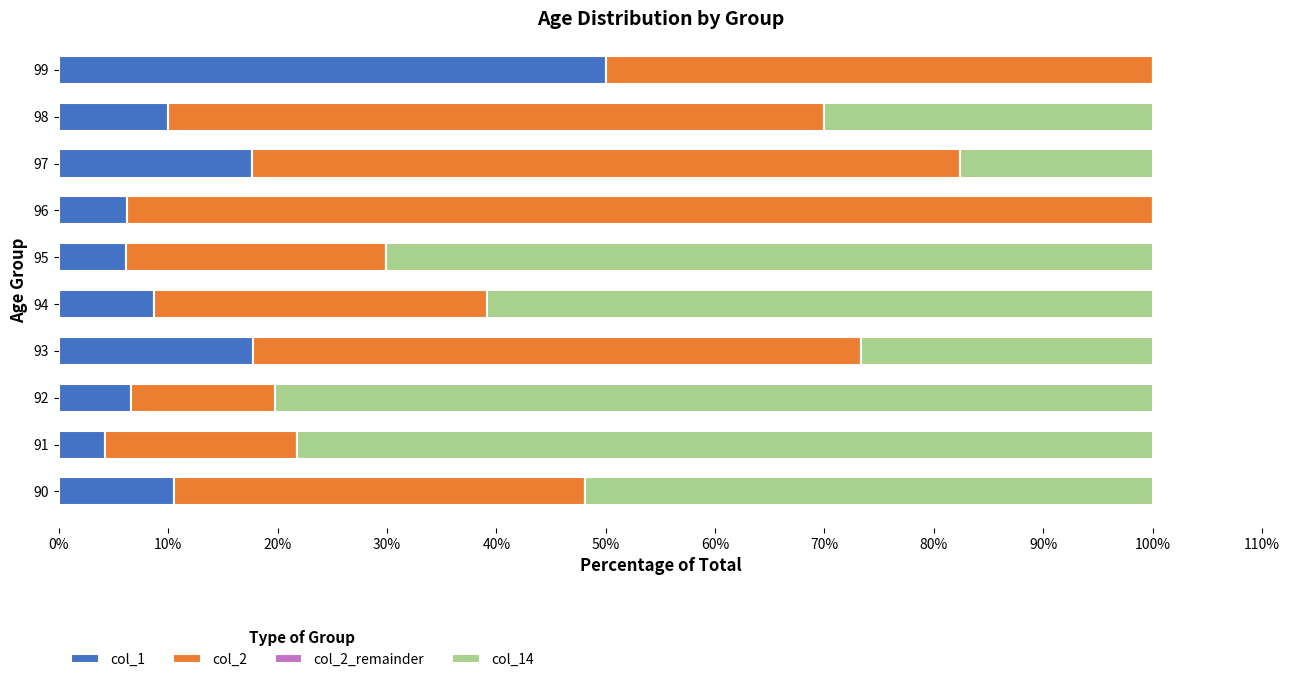

What is the total value across all series at 96?

100.0